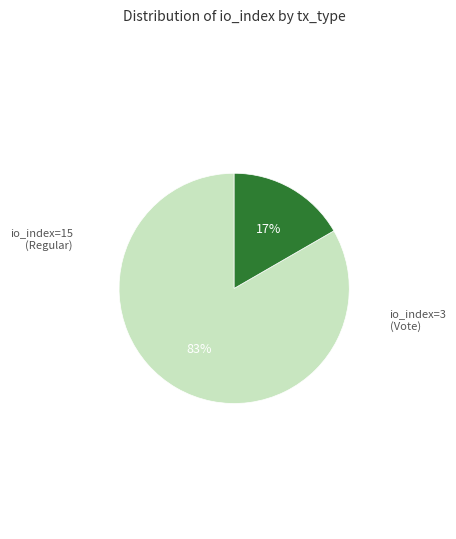

To the nearest percent, what is the average slice percentage?

50%